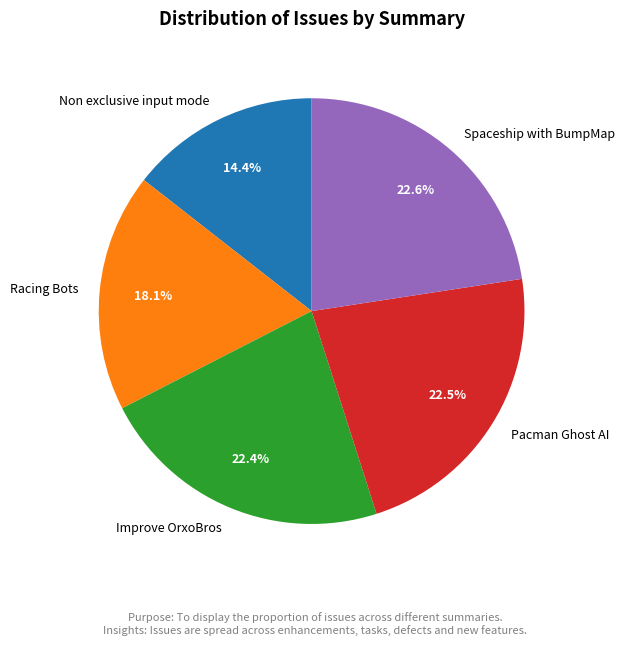

To the nearest percent, what is the difference between the Non exclusive input mode and Improve OrxoBros slice percentages?

8%